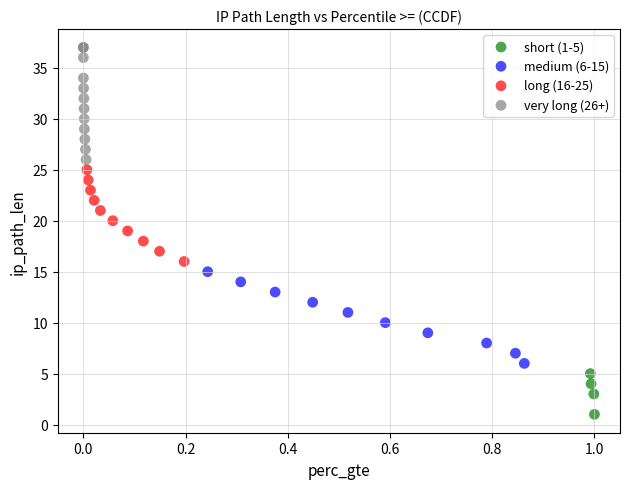

Which series reaches the minimum Y coordinate?

short (1-5)